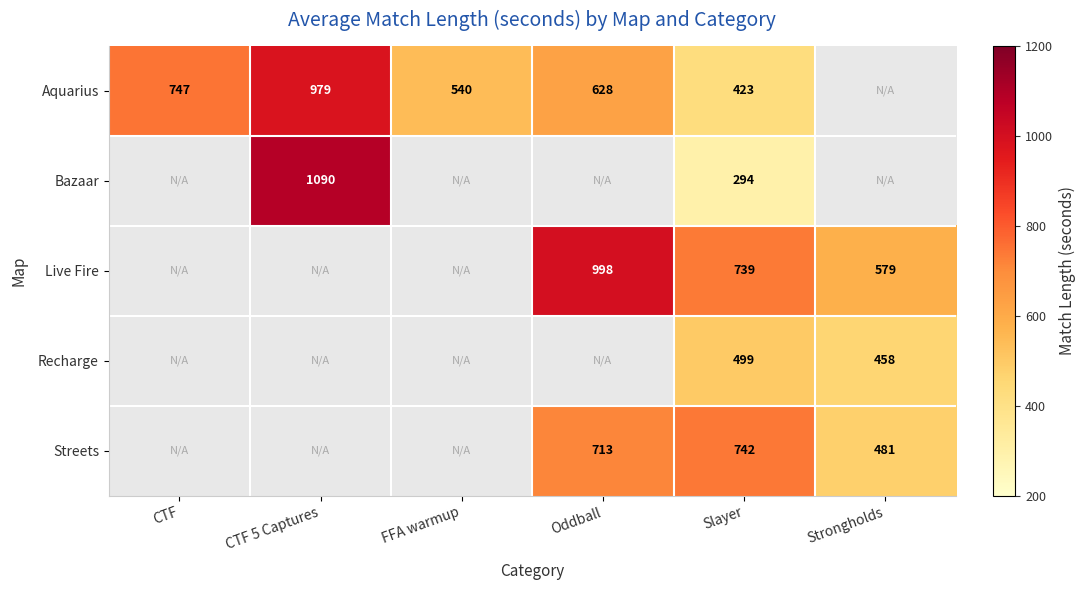

What is the total value across all series at Slayer?

2697